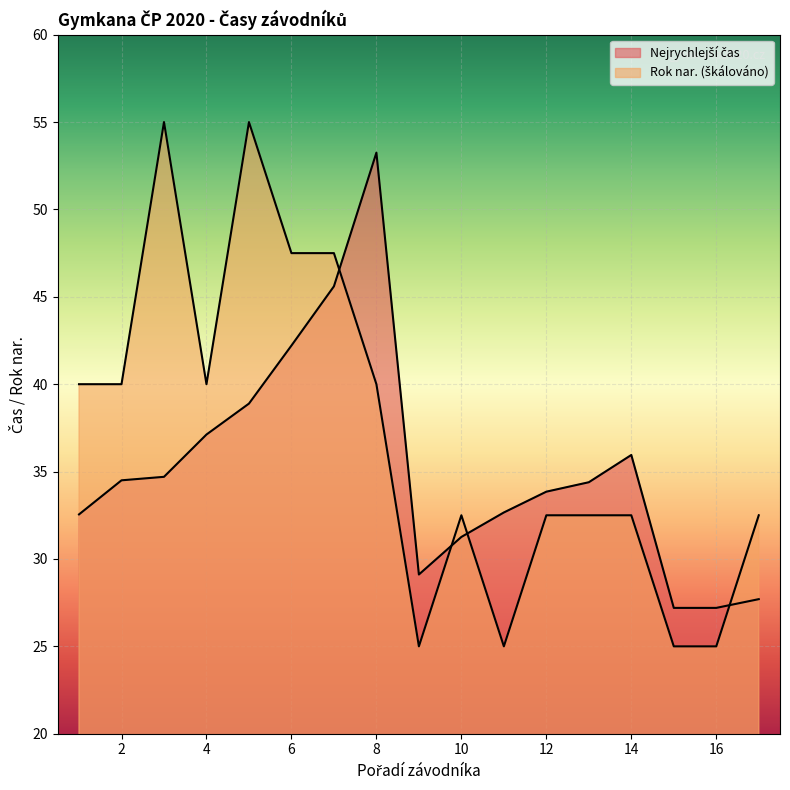

True or false: rok nar. has more than 2 interior local peaks.

True